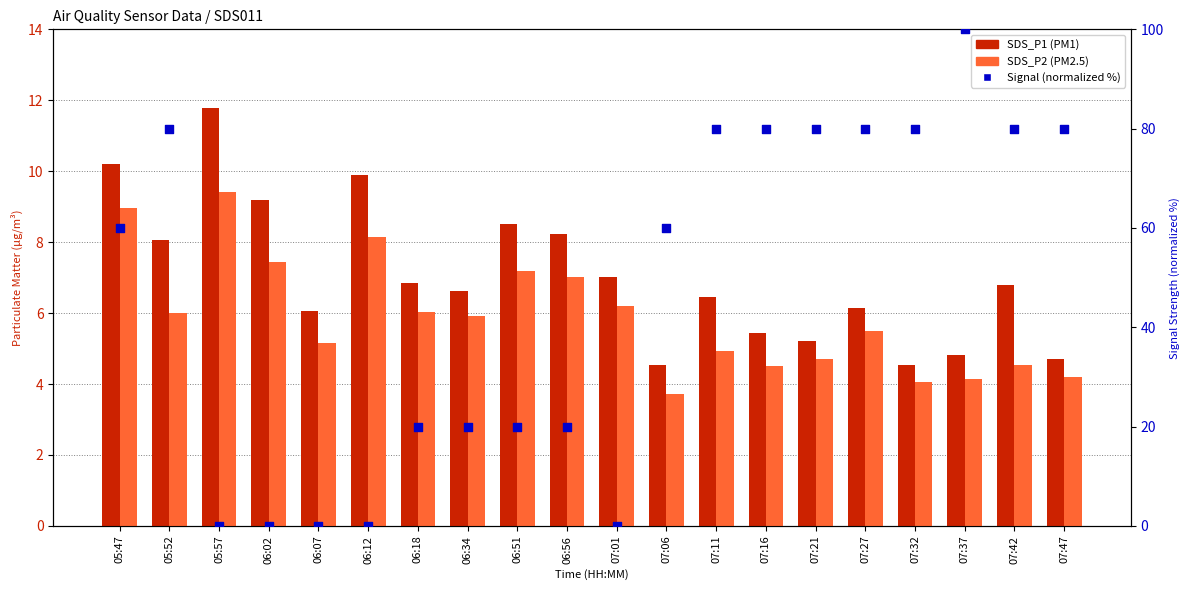

What is the total value across all series at 06:34?

32.6